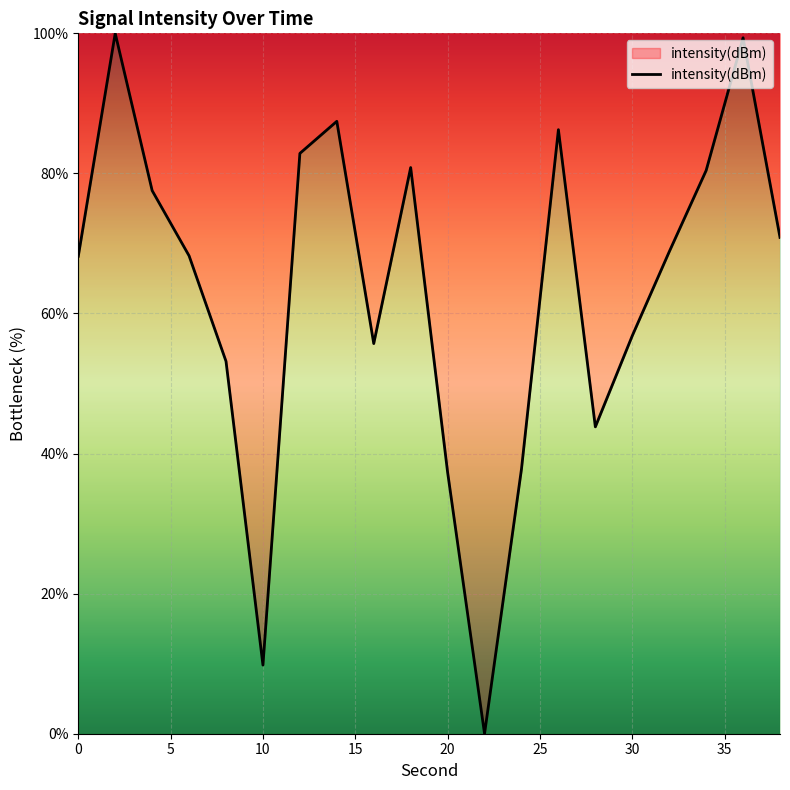

How many series are shown in this chart?

1